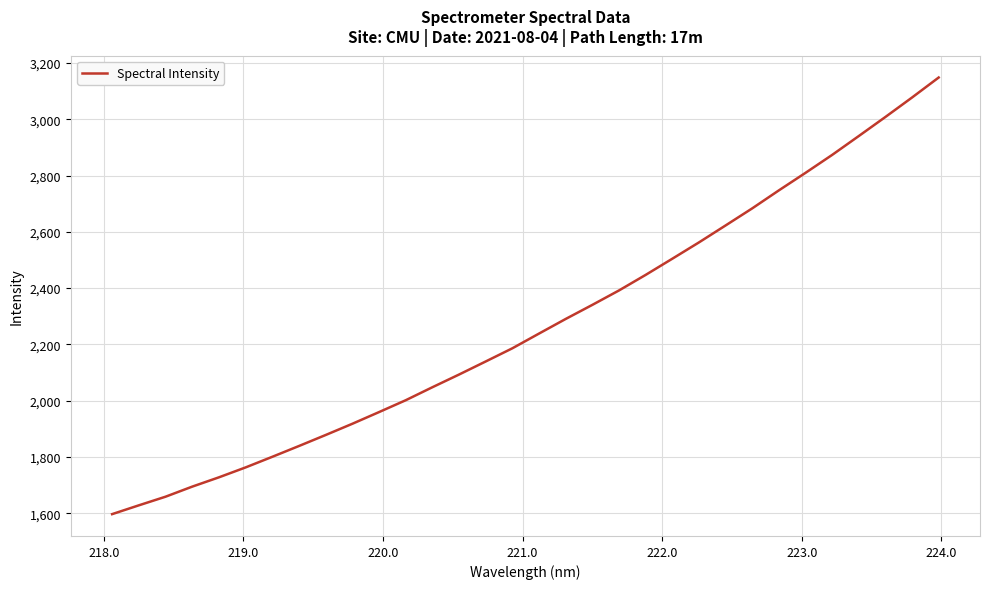

What is the maximum value shown in the chart?

3148.7